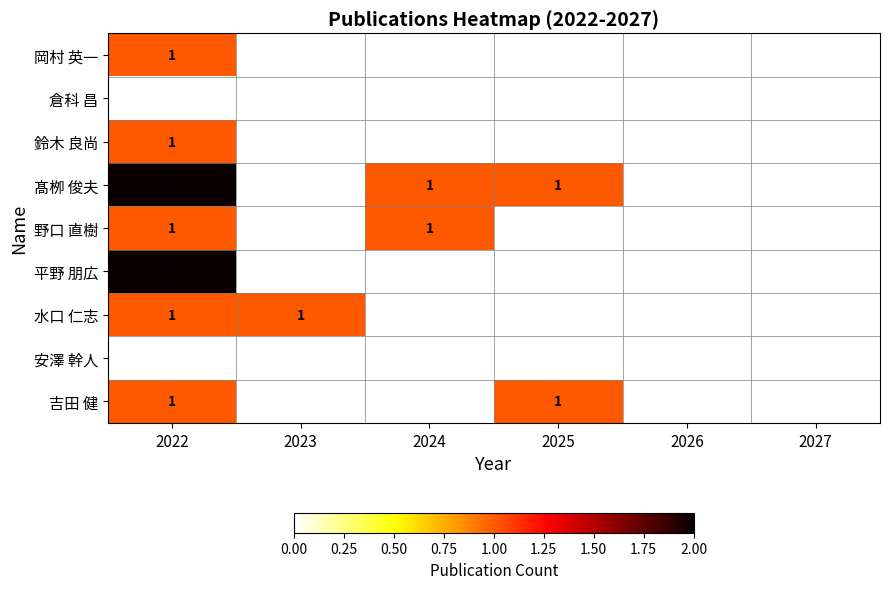

Is it true that 水口 仁志 equals 1 at 2022?

True